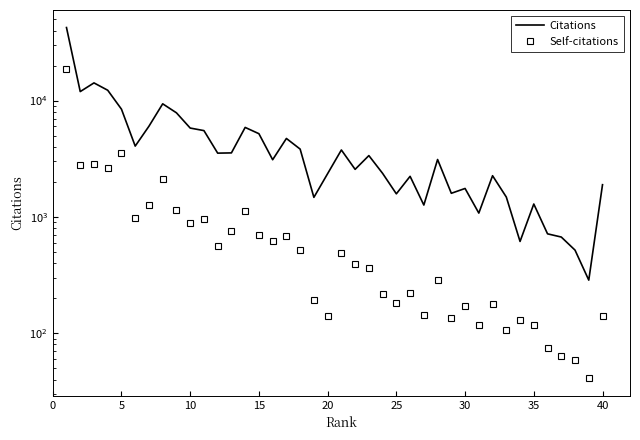

How many distinct data groups are displayed?

2